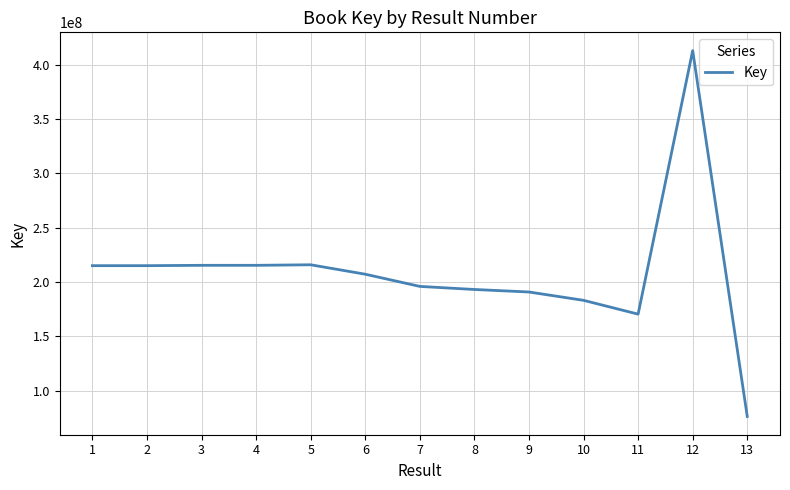

The value at 11 is 170536672. True or false?

True